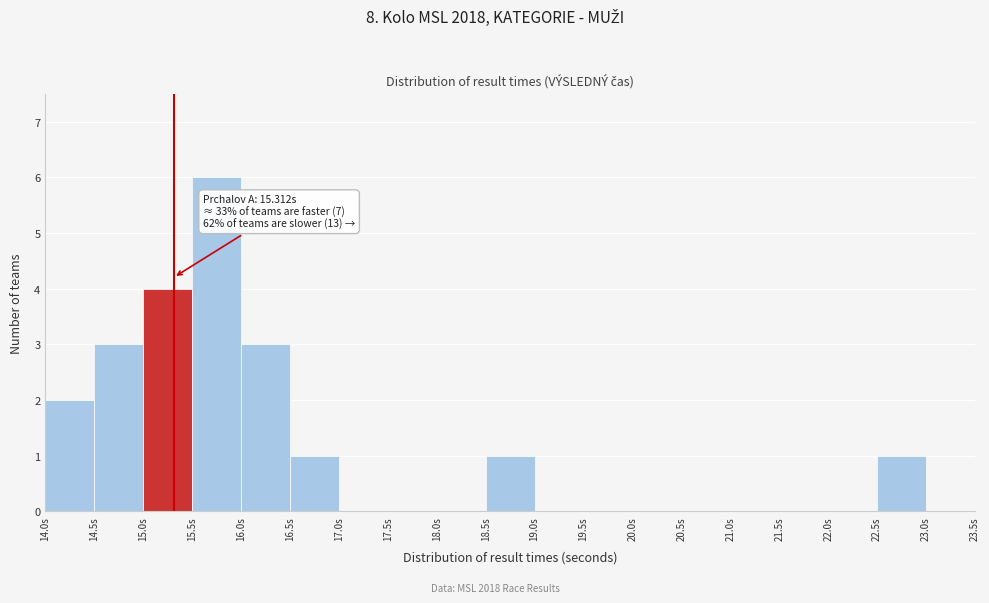

Over which range of the x-axis is the bar tallest?

15.5 to 16.0